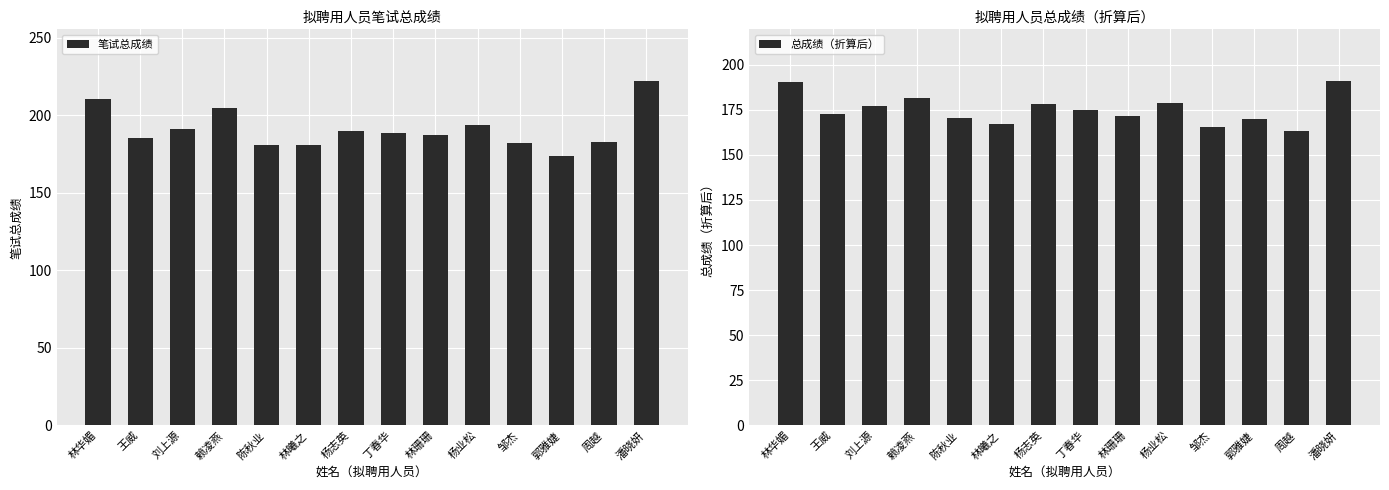

What is the sum of all 总成绩（折算后） values?

2452.7